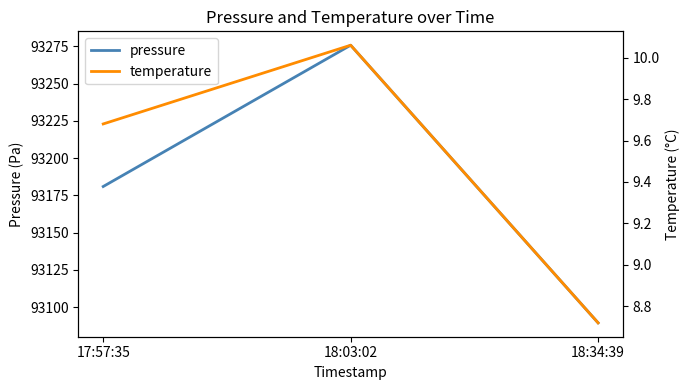

Count the number of categories in the chart.

3